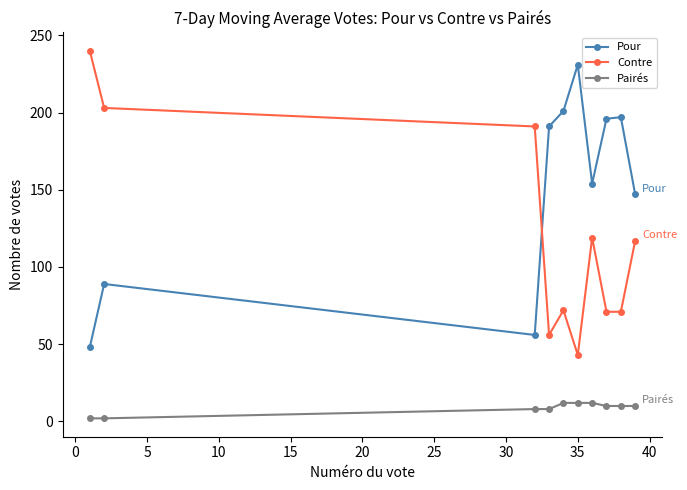

How many data points does each series have?

10